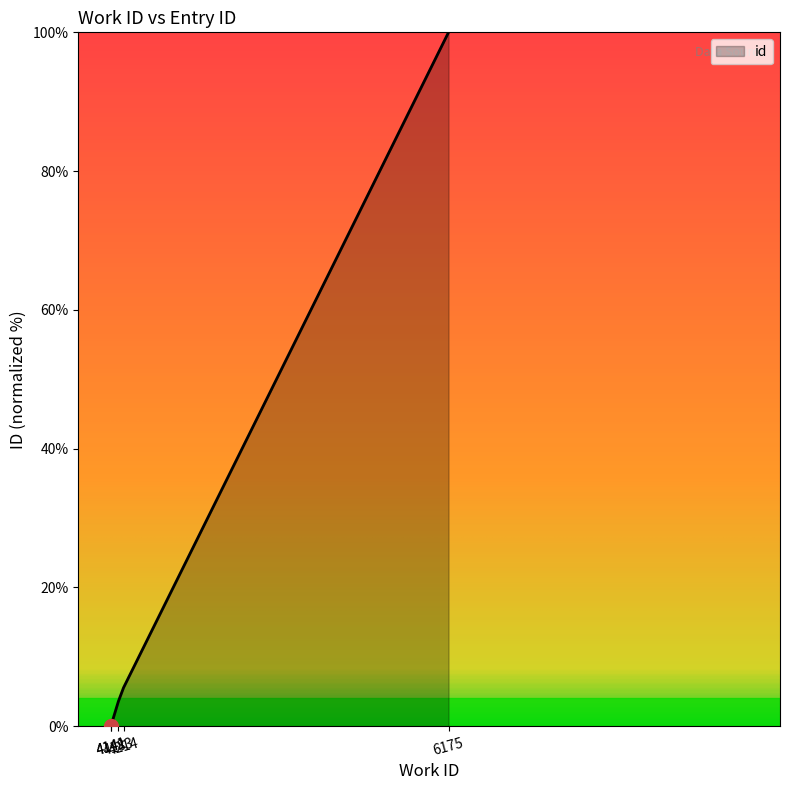

Rank the categories by value from highest to lowest.

6175, 4214, 4183, 4141, 4141